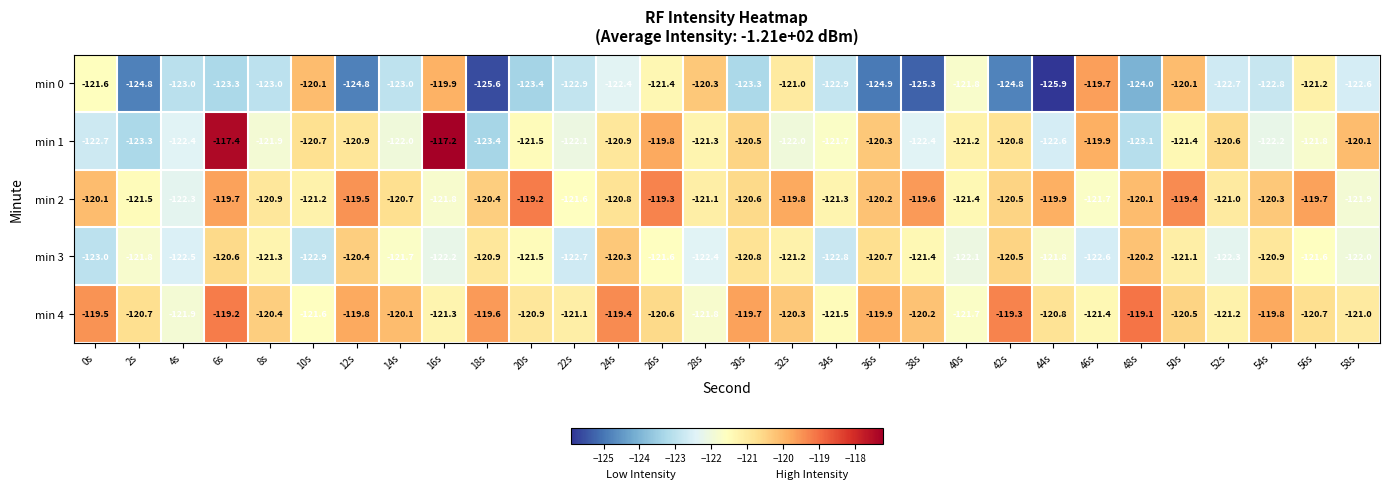

Between 46s and 58s, which series saw the biggest shift?

min 0